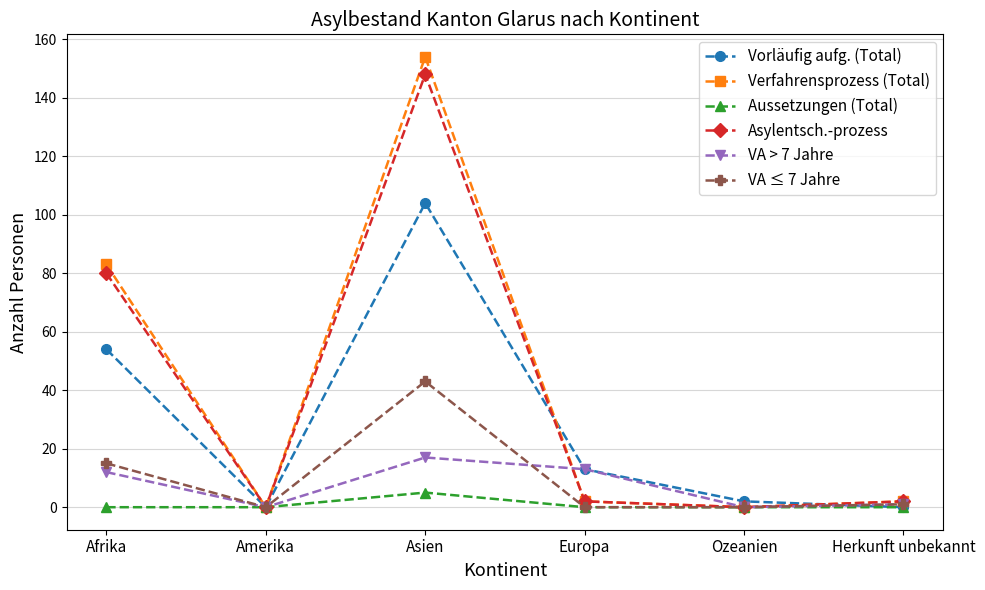

Count the number of data series in this chart.

6